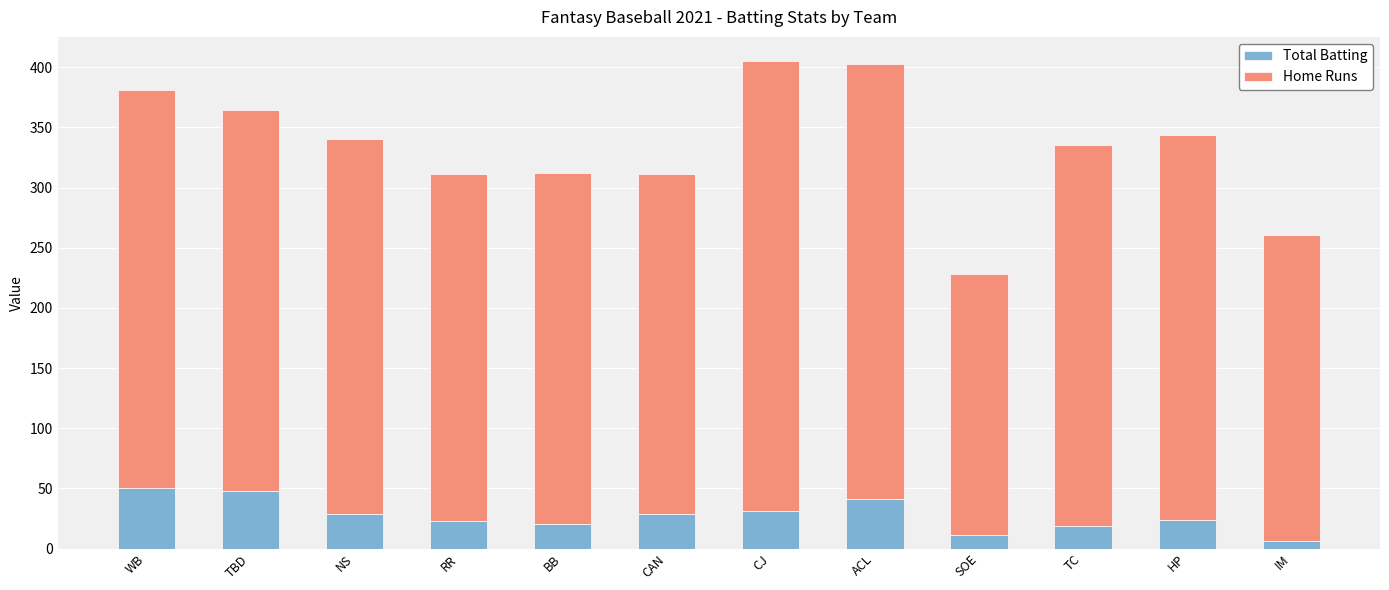

What are all the series names shown in the legend?

Total Batting, Home Runs